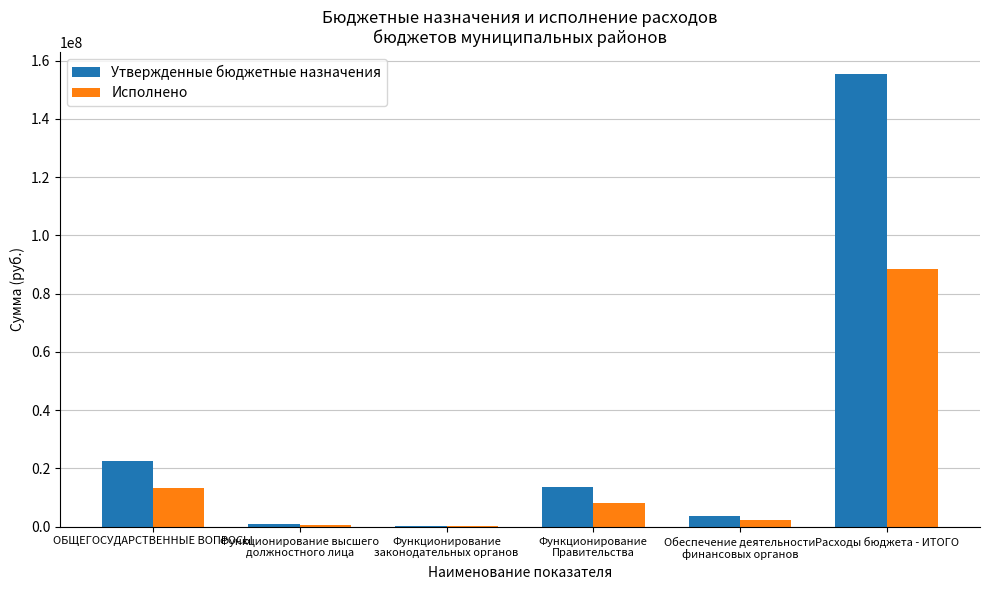

The value of Исполнено at Функционирование
законодательных органов is 227529.5. True or false?

True